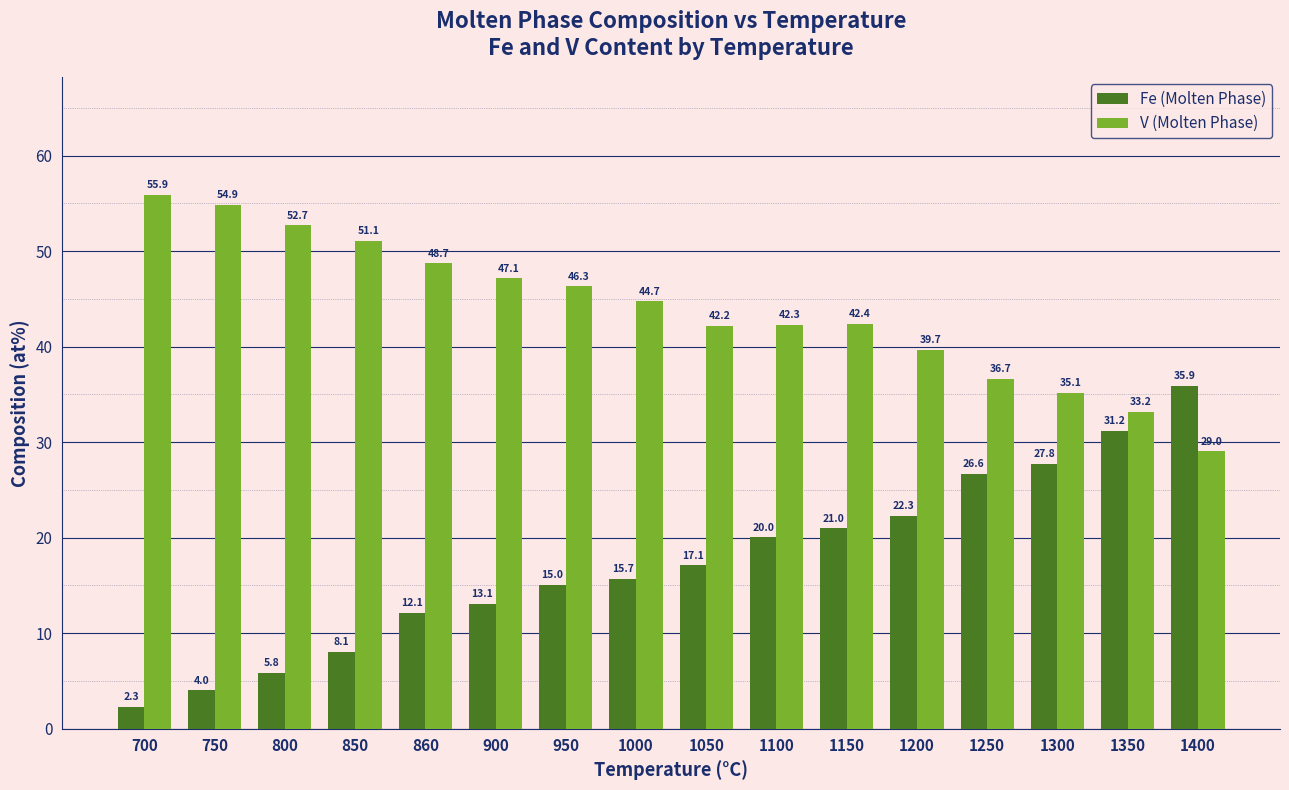

Read the V (Molten Phase) value at 950.

46.3